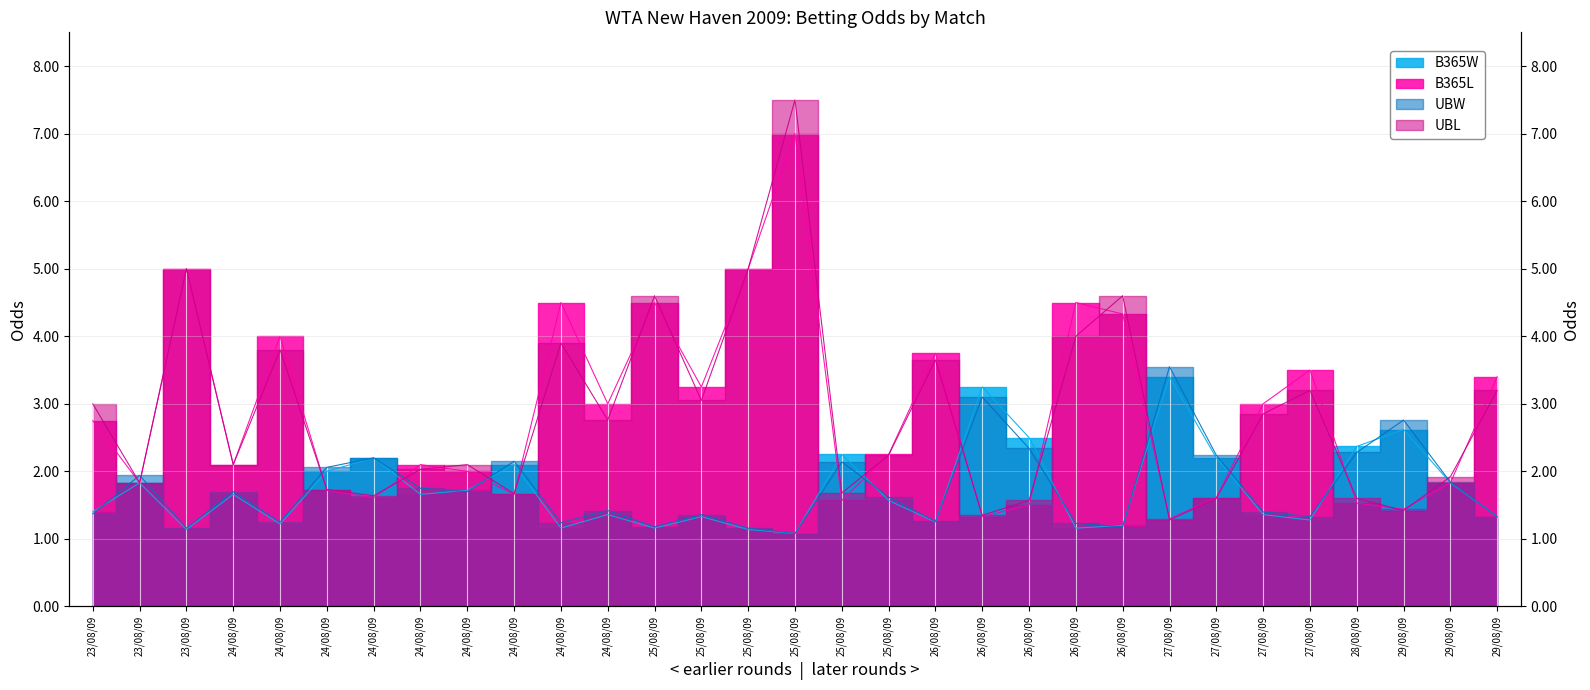

At which category is the sum across all series the highest?

25/08/09